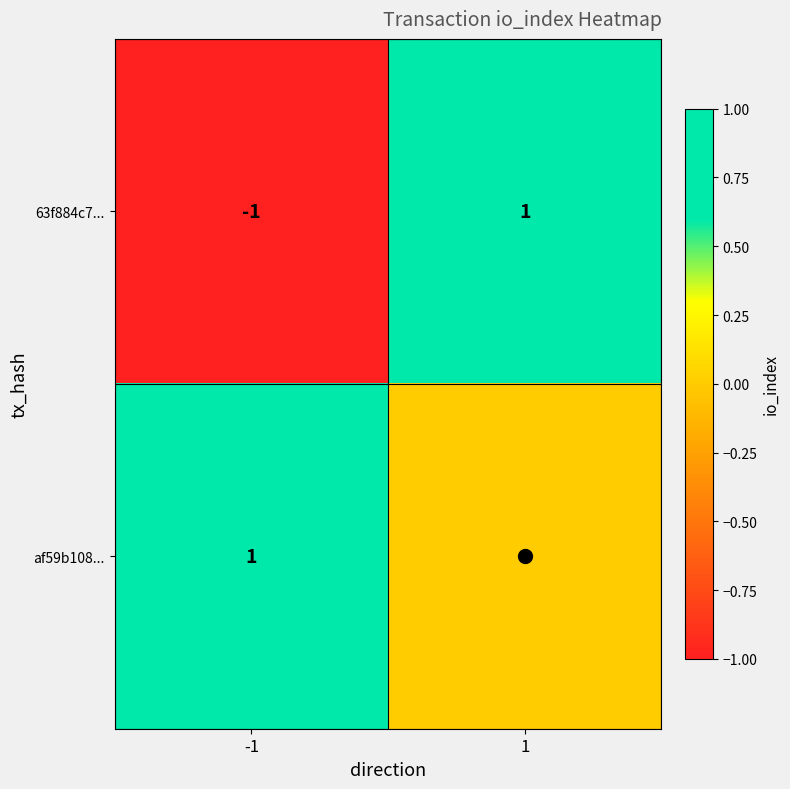

Between -1 and 1, which series saw the biggest shift?

63f884c7...